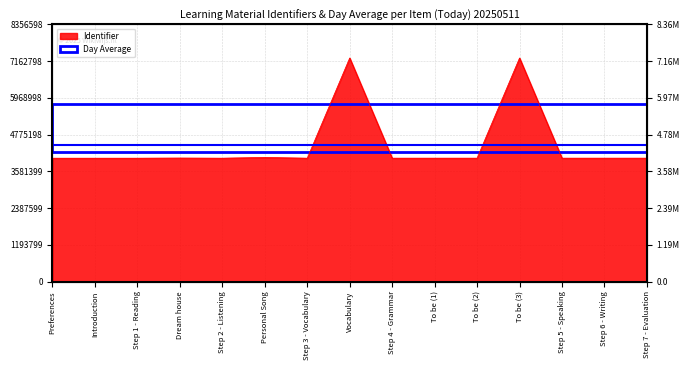

At which category does the data reach its first local peak?

Dream house